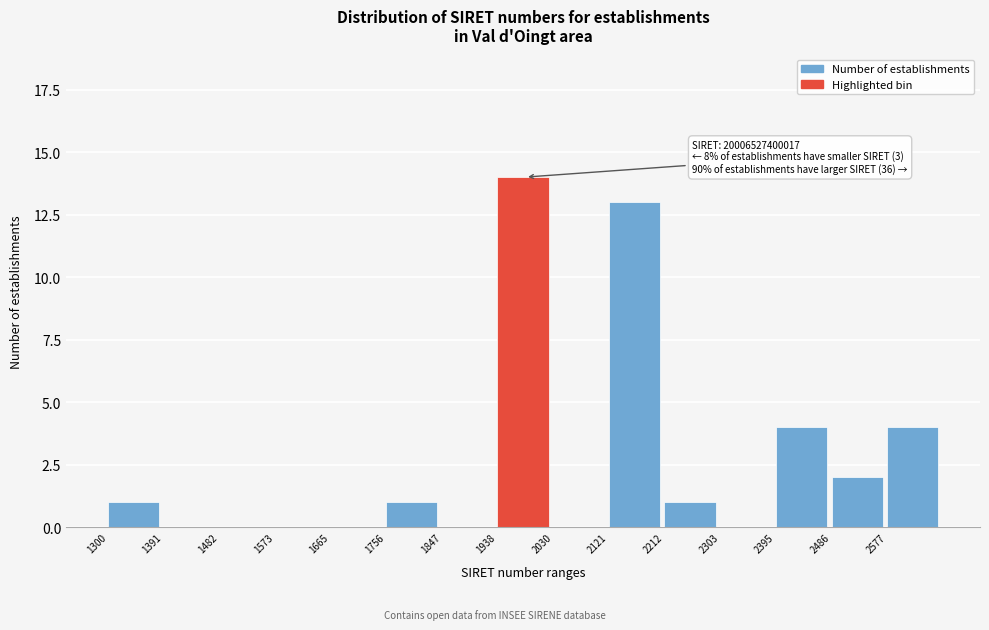

Reading left to right, list all the values displayed in this chart.

1300=1	1391=0	1482=0	1573=0	1665=0	1756=1	1847=0	1938=14	2030=0	2121=13	2212=1	2303=0	2395=4	2486=2	2577=4